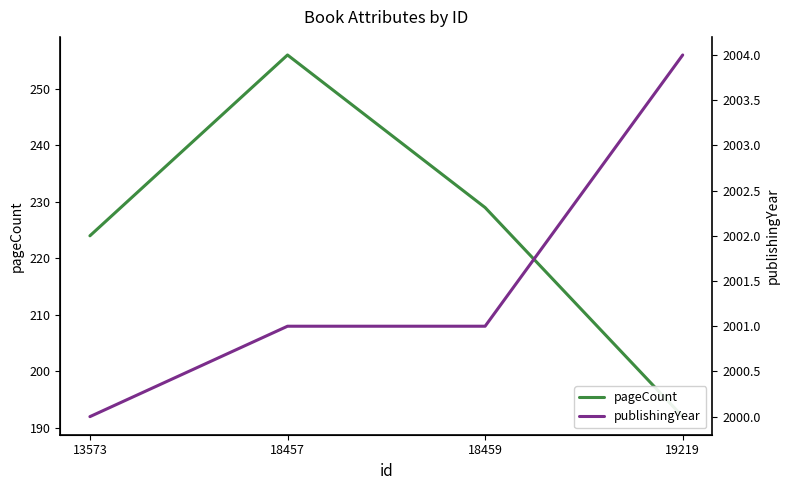

List the series in order of their overall mean, highest first.

publishingYear, pageCount